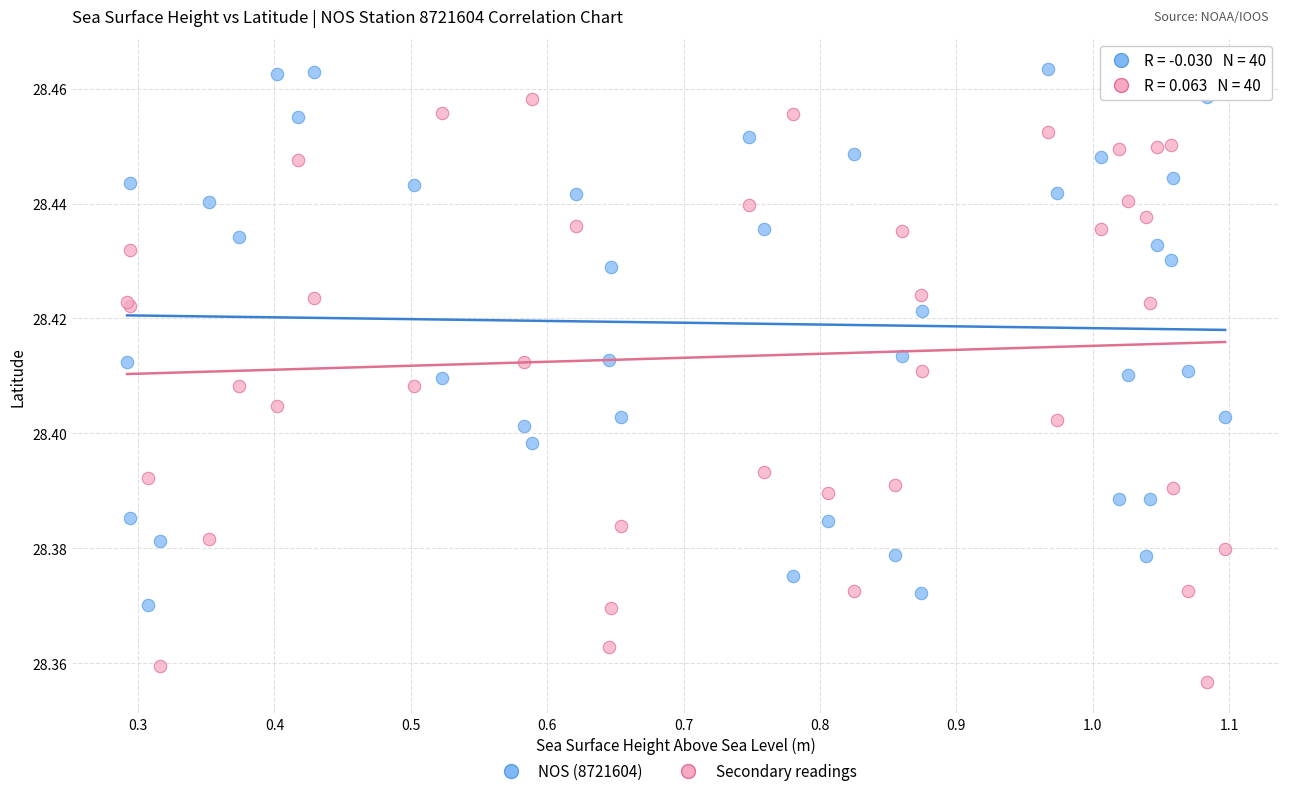

Which series contains the highest Y value?

NOS (8721604)